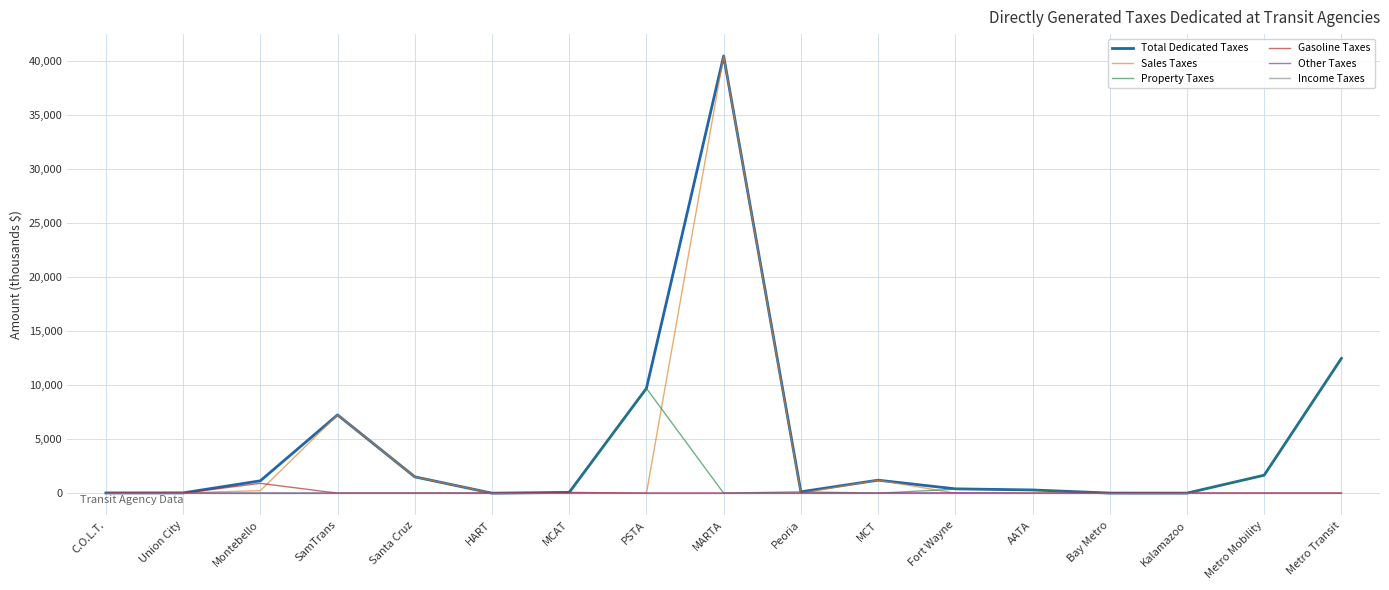

What is the difference between the maximum and minimum values in the Gasoline Taxes series?

910.3